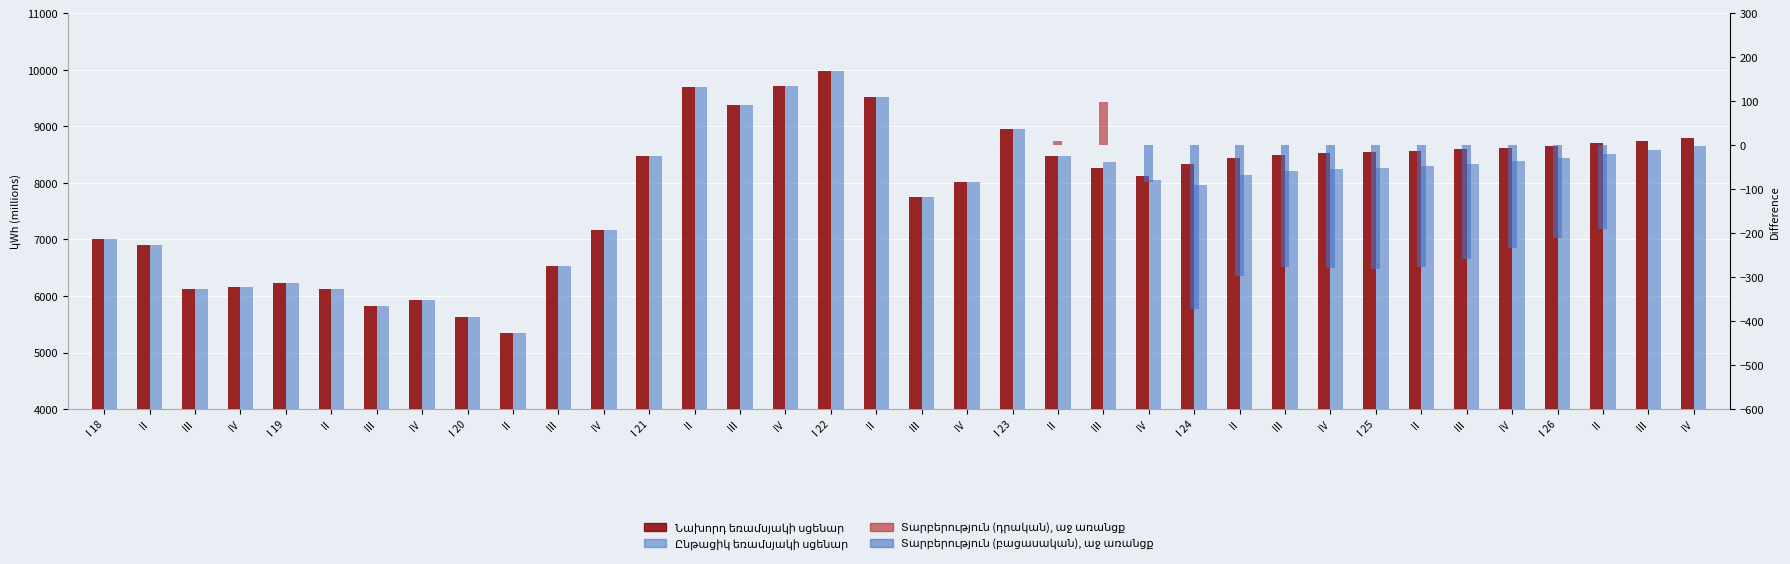

At which category is the sum across all series the highest?

I 22